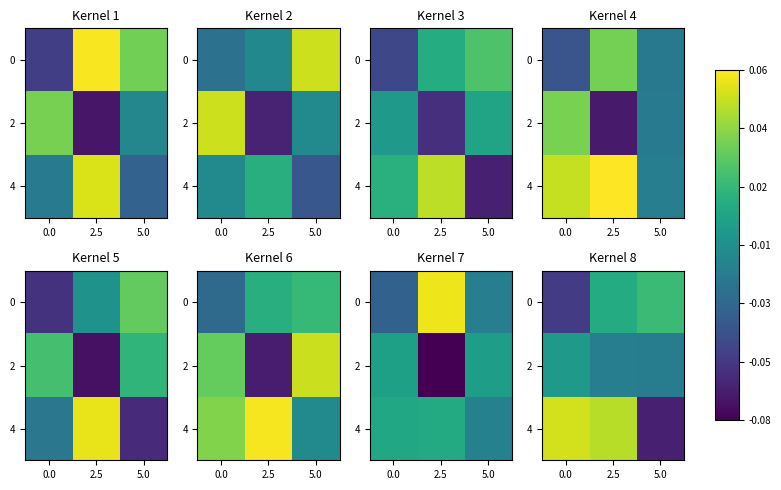

What is the difference between the highest and lowest values at 0.0?

0.1